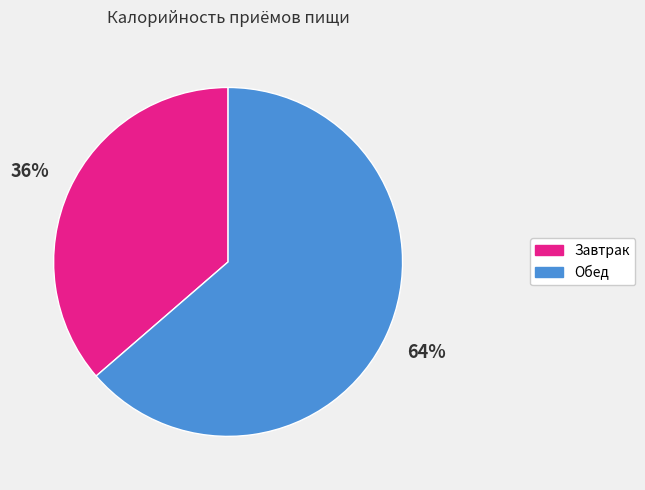

Do Обед and Завтрак together represent more than half of the pie?

Yes